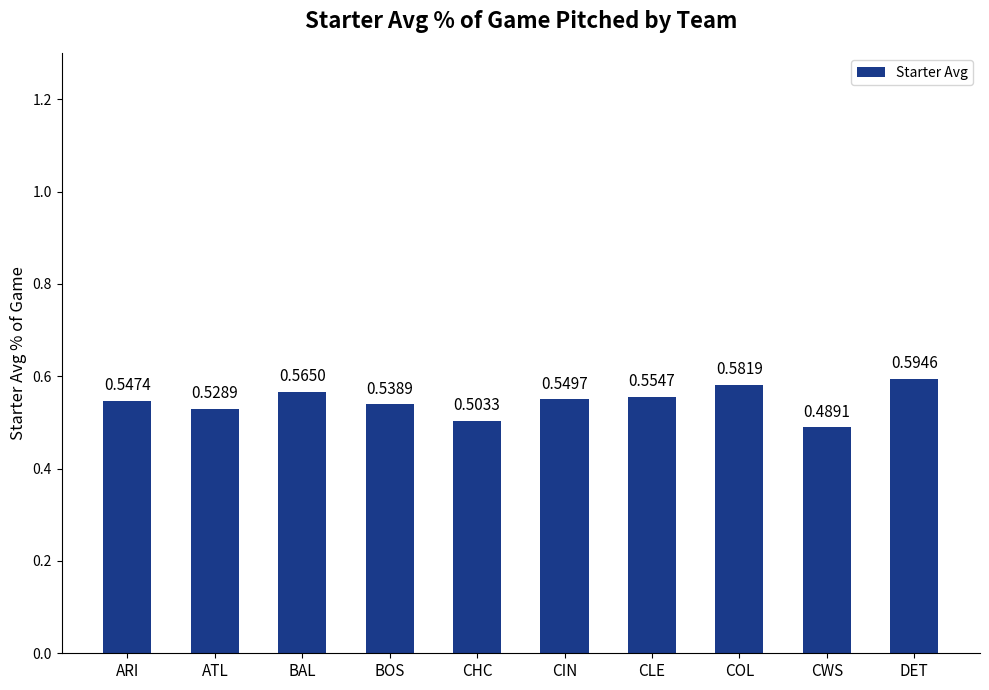

What is the sum of the values at COL and ARI?

1.1